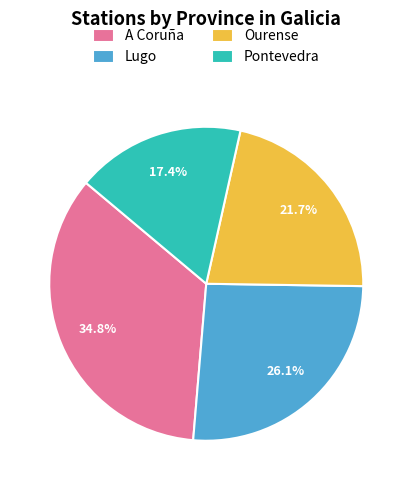

Rank the categories by value from lowest to highest.

Pontevedra, Ourense, Lugo, A Coruña